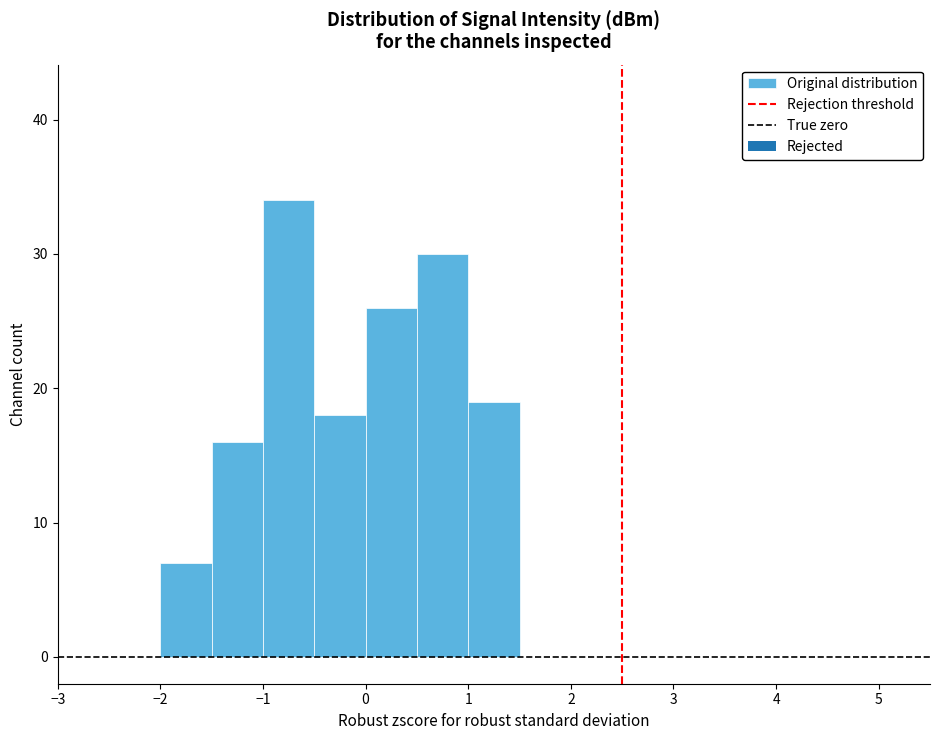

How tall is the bar that spans -1.0 to -0.5 on the x-axis? The values are not printed on the chart, so give them approximately, as read against the axis.

34